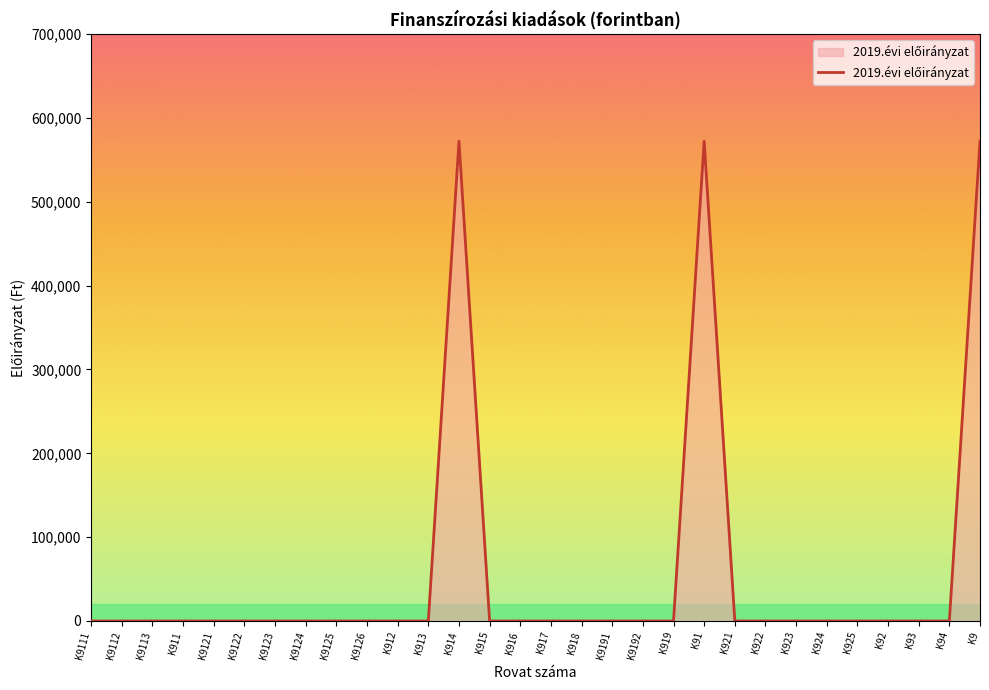

Which has a higher value, K914 or K923?

K914